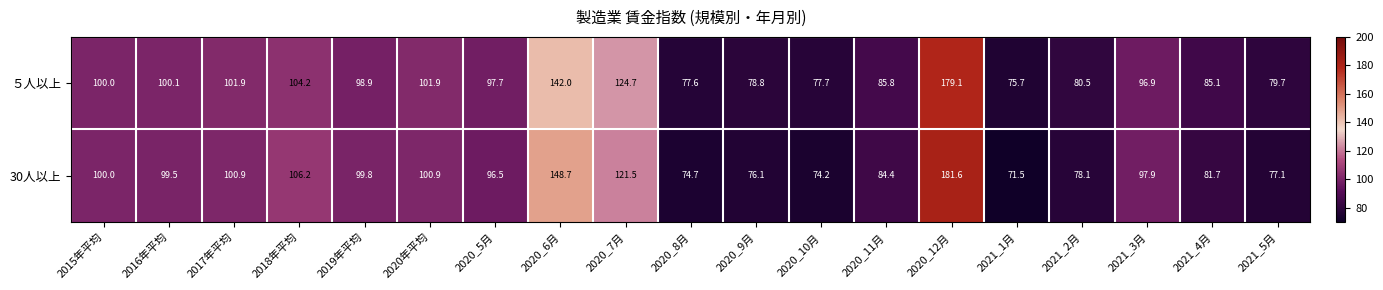

At which category is the sum across all series the highest?

2020_12月